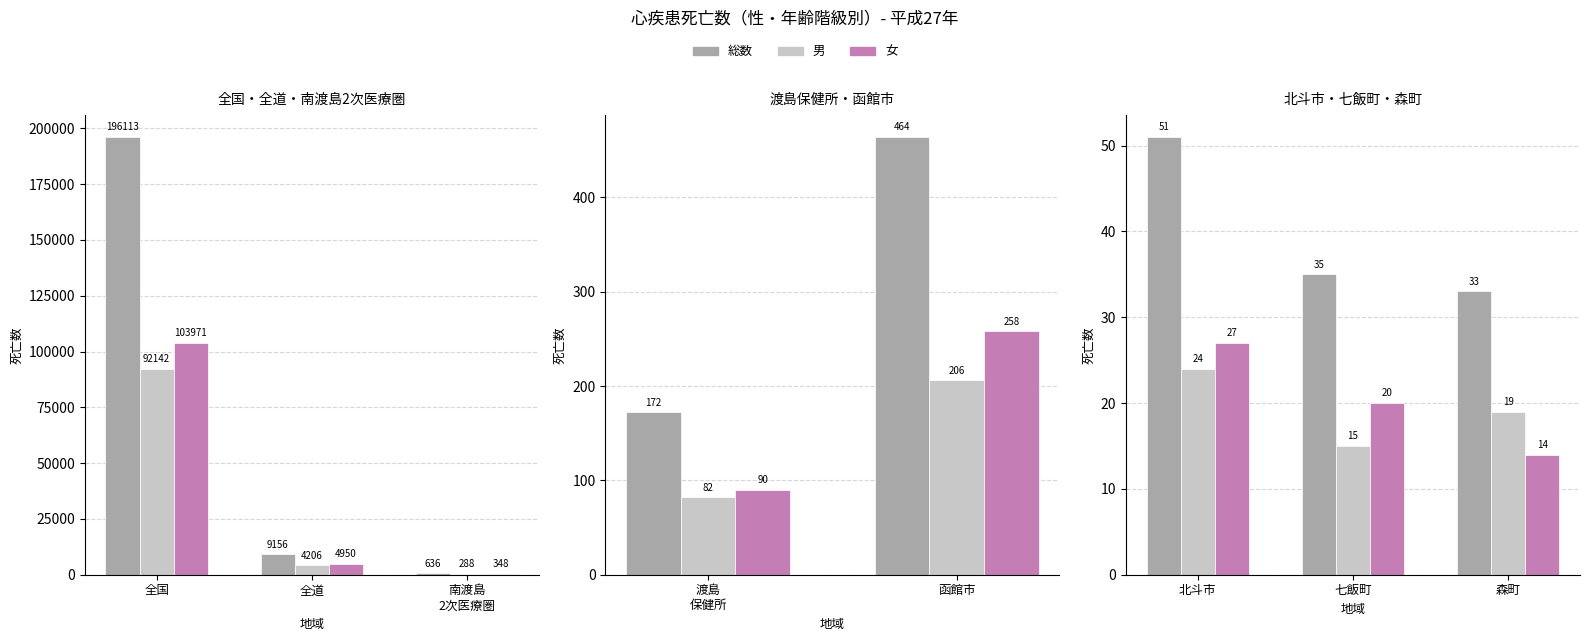

What are all the series names shown in the legend?

総数, 男, 女